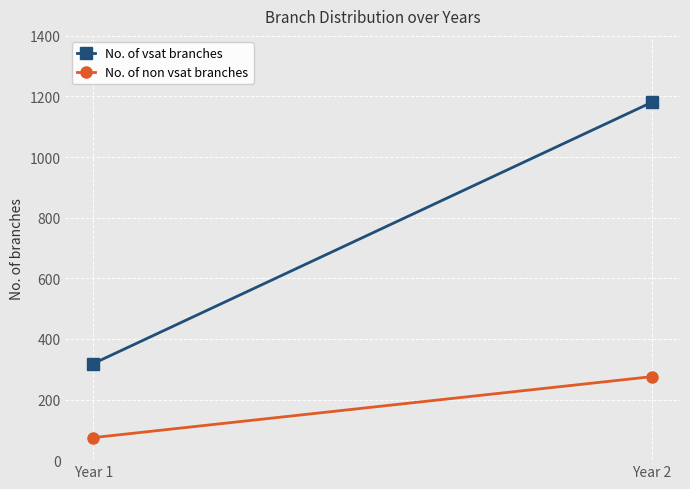

What is the value of the No. of non vsat branches point at the 2nd from the left?

275.6